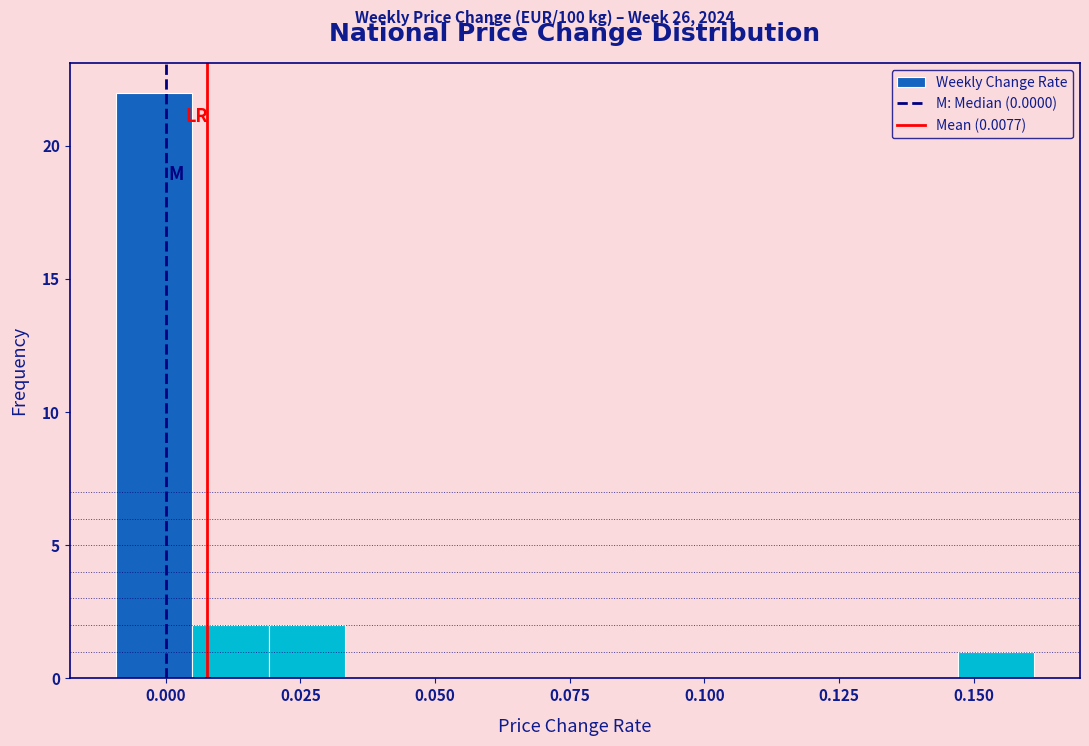

Read against the x-axis, roughly where is the centre of the tallest bar?

0.000